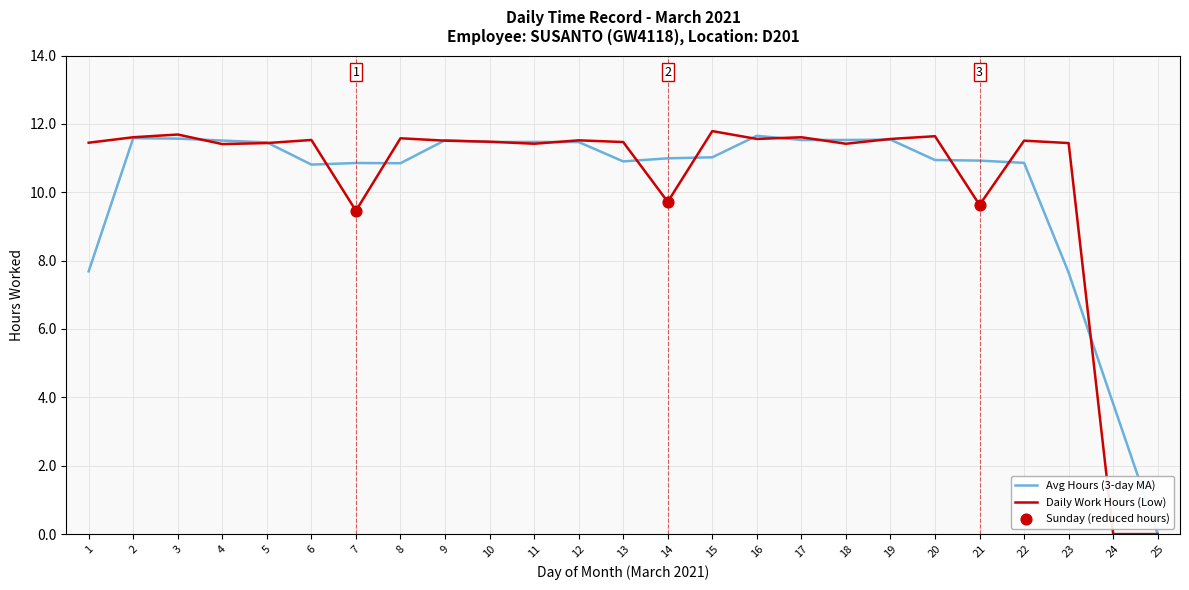

Which series changed the most between 1 and 6?

Avg Hours (3-day MA)